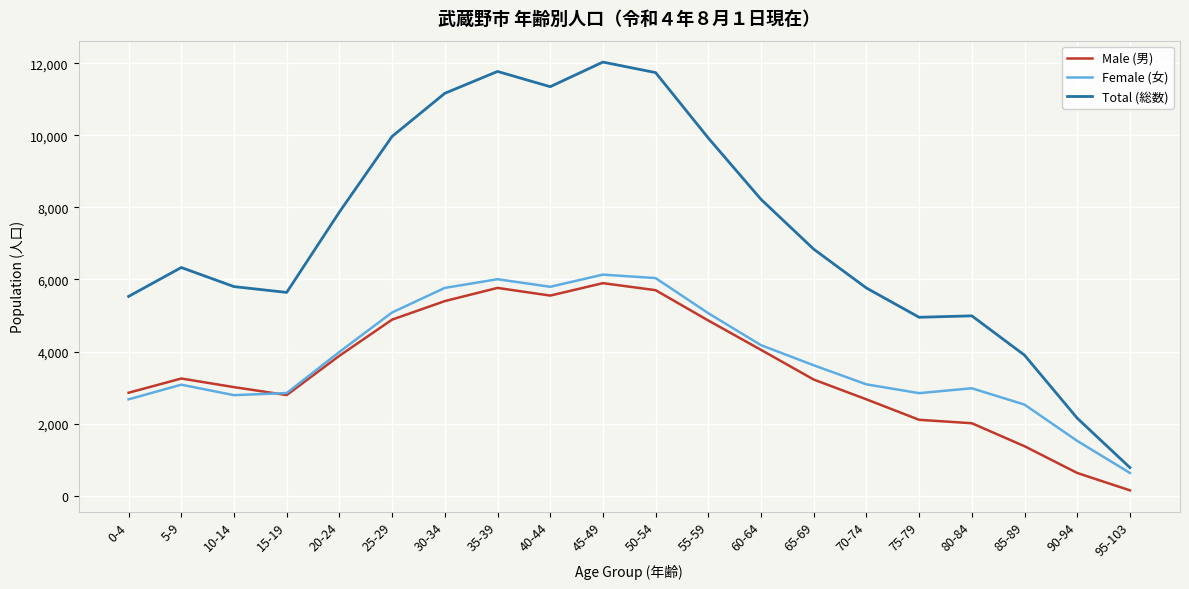

What is the difference between the highest and lowest values at 65-69?

3618